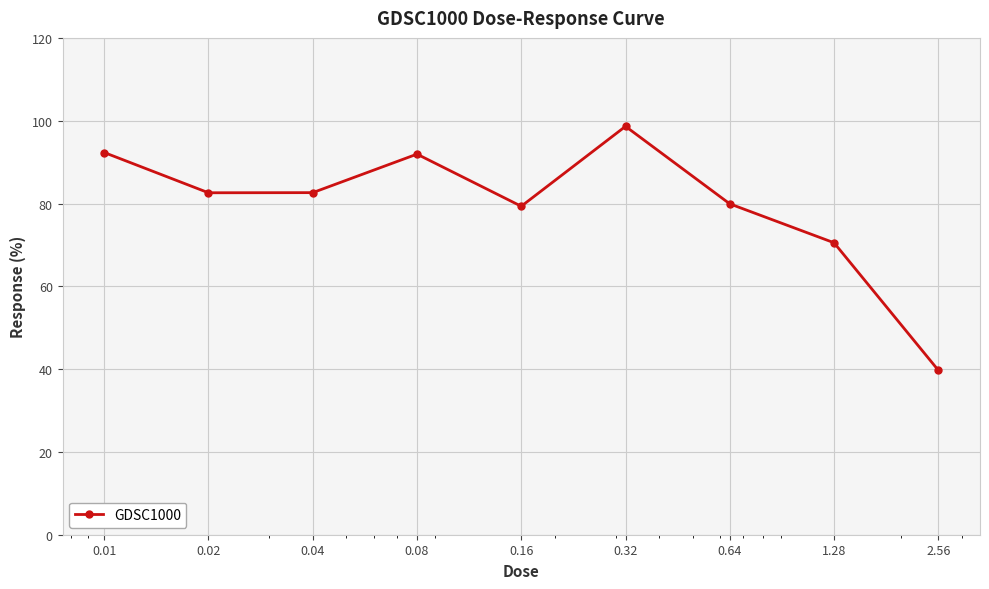

What is the difference between the maximum and minimum values?

58.9